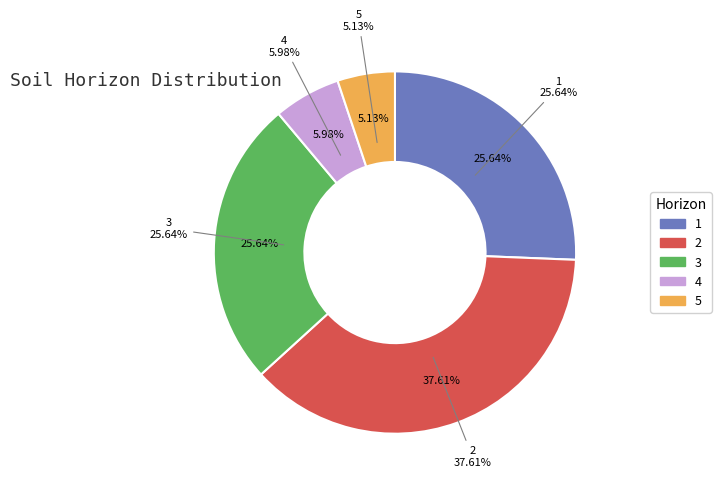

Rank the categories by value from highest to lowest.

2, 1, 3, 4, 5